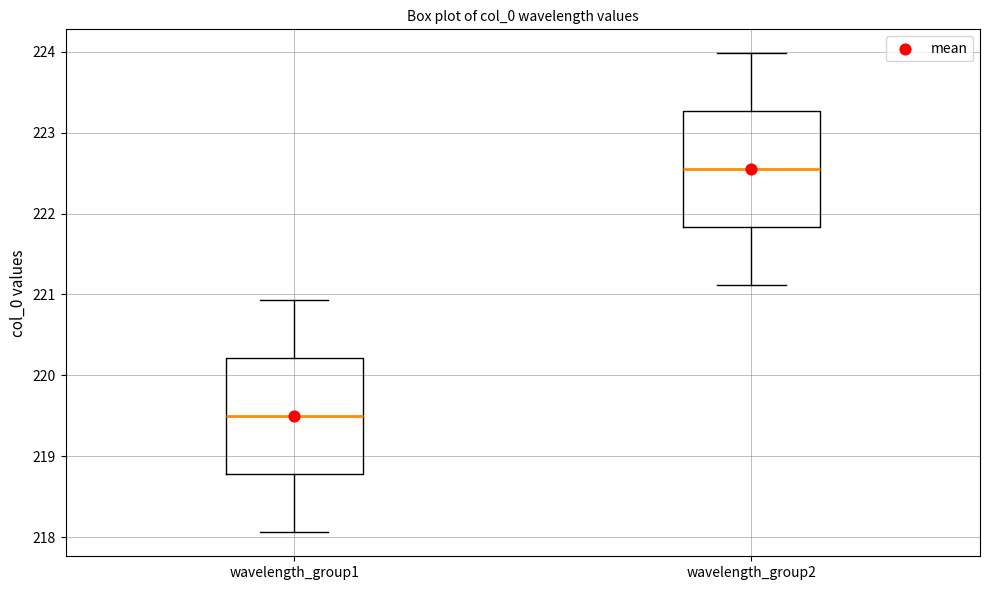

Where does the lower whisker of the box for wavelength_group1 end on the y-axis? The values are not printed on the chart, so give them approximately, as read against the axis.

218.1